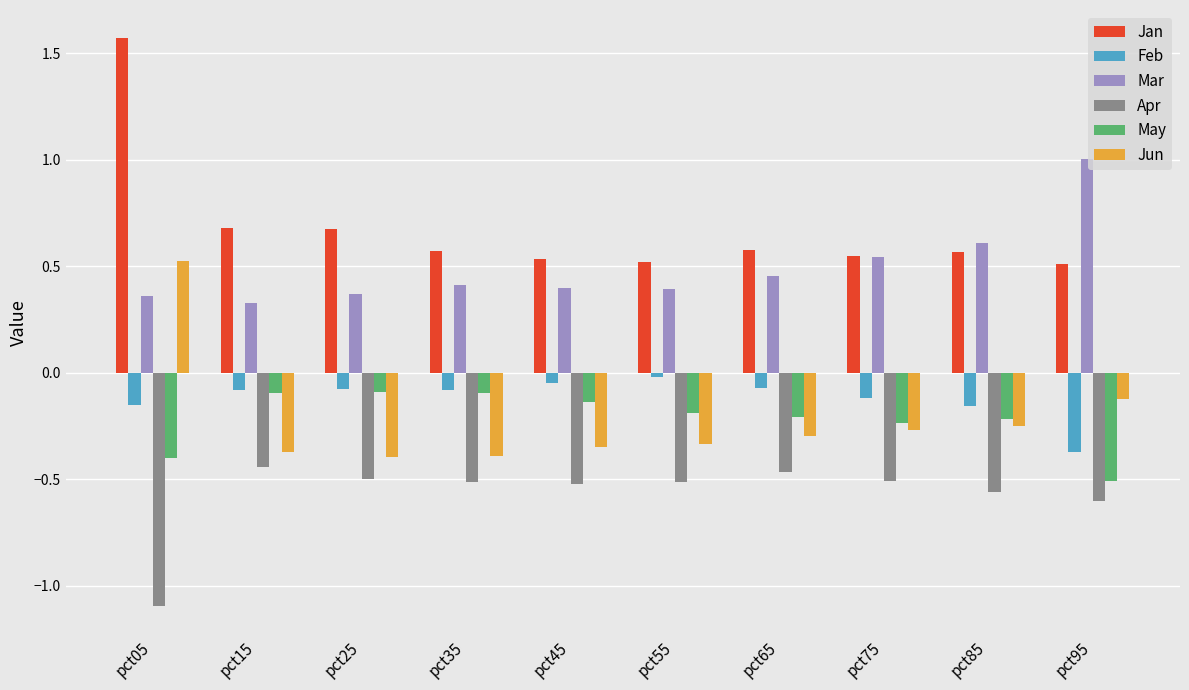

Count the number of categories in the chart.

10